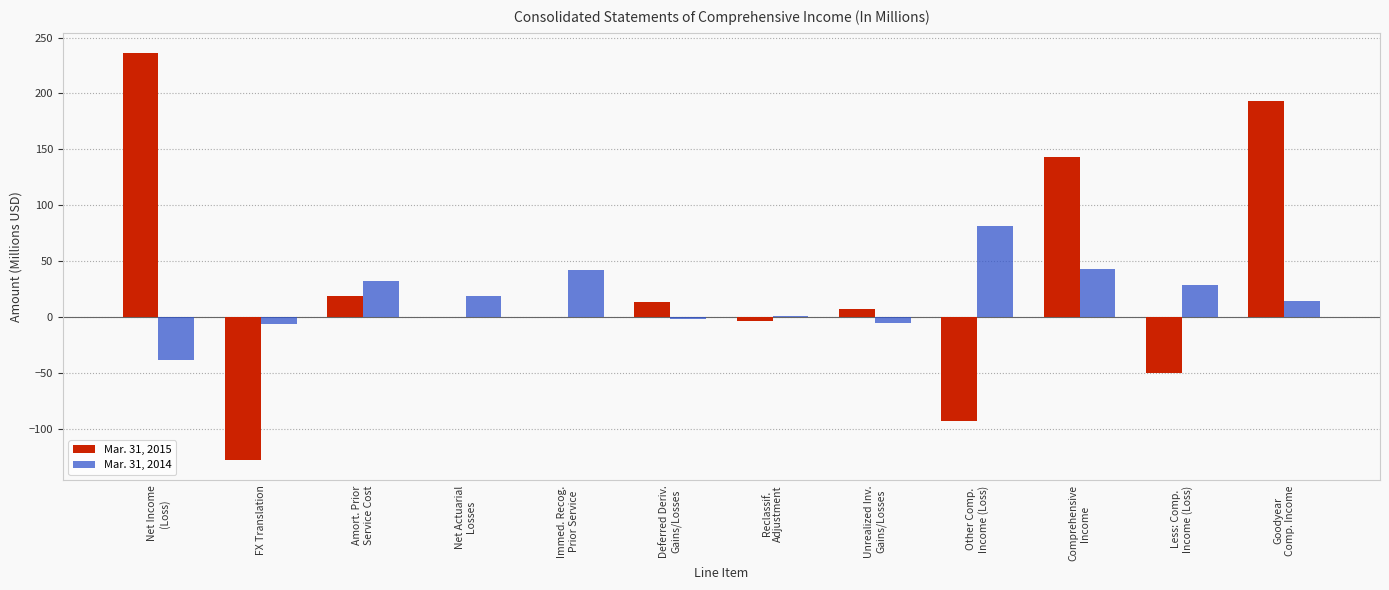

What is the maximum value shown in the chart?

236